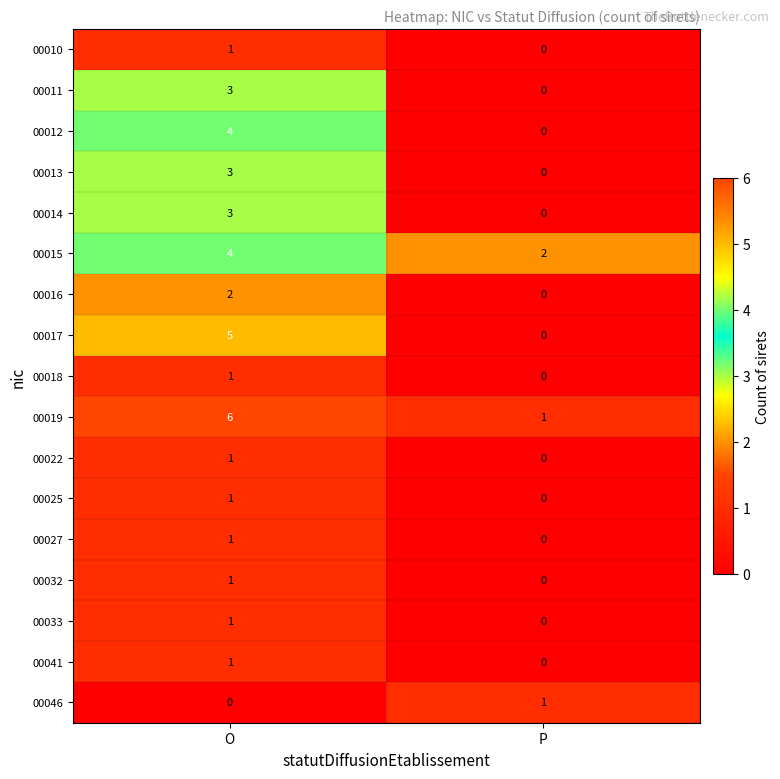

At which category is the sum across all series the highest?

O